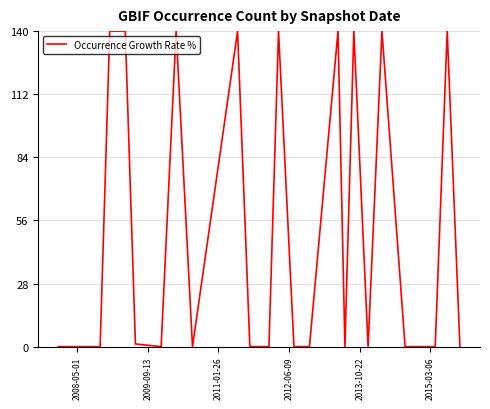

What is the difference between the maximum and minimum values?

140.0